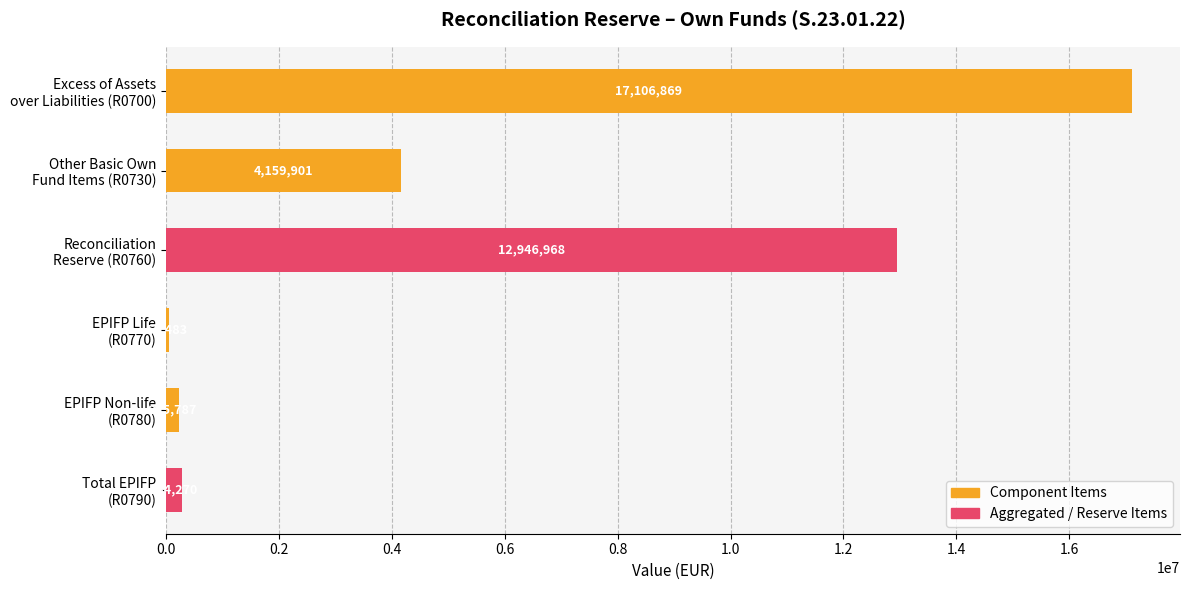

List the labels in order of value, largest first.

Excess of Assets
over Liabilities (R0700), Reconciliation
Reserve (R0760), Other Basic Own
Fund Items (R0730), Total EPIFP
(R0790), EPIFP Non-life
(R0780), EPIFP Life
(R0770)